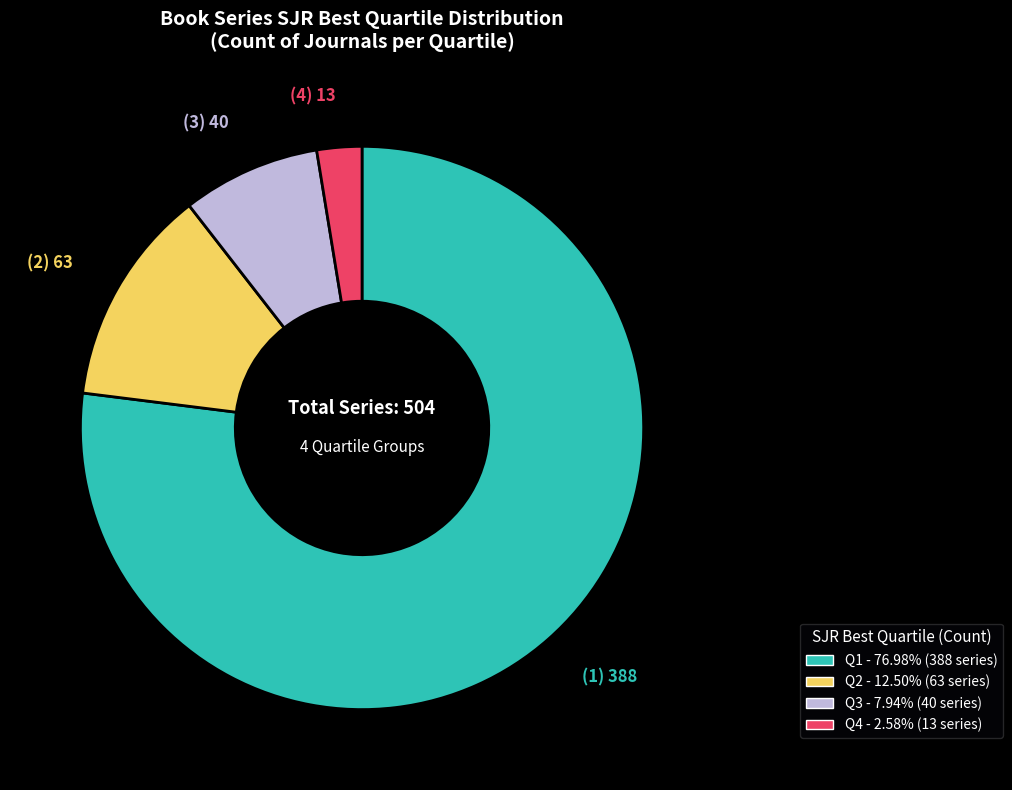

Approximately how many times larger is the value at Q2 compared to Q1?

0.2